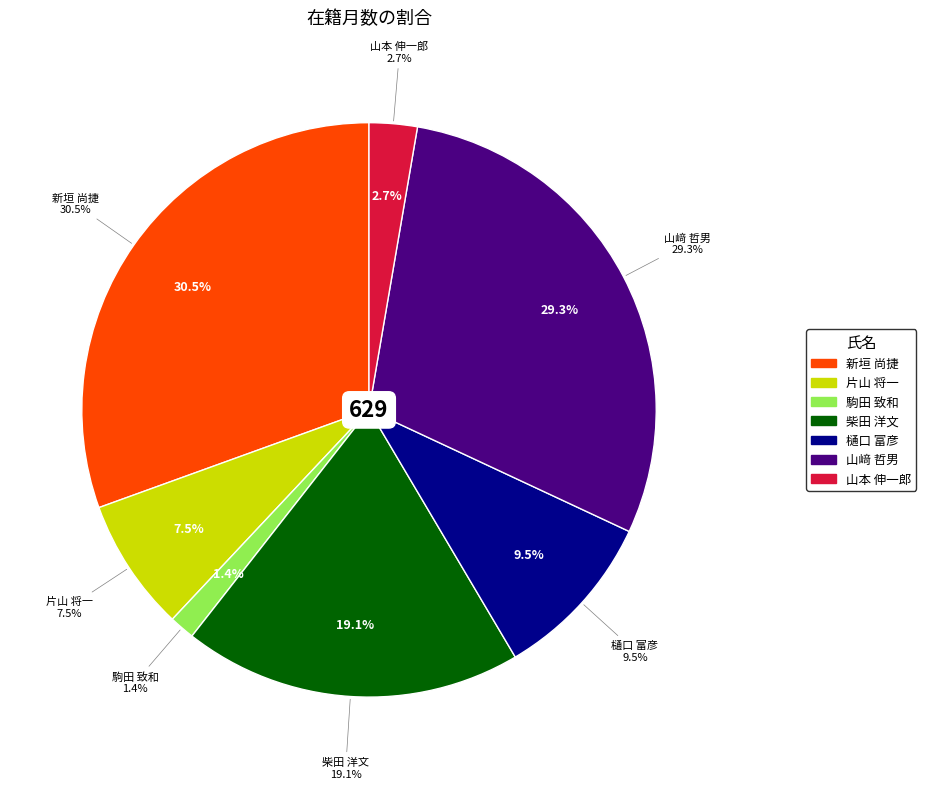

Is the sum of 山本 伸一郎 and 山﨑 哲男 greater than half?

No